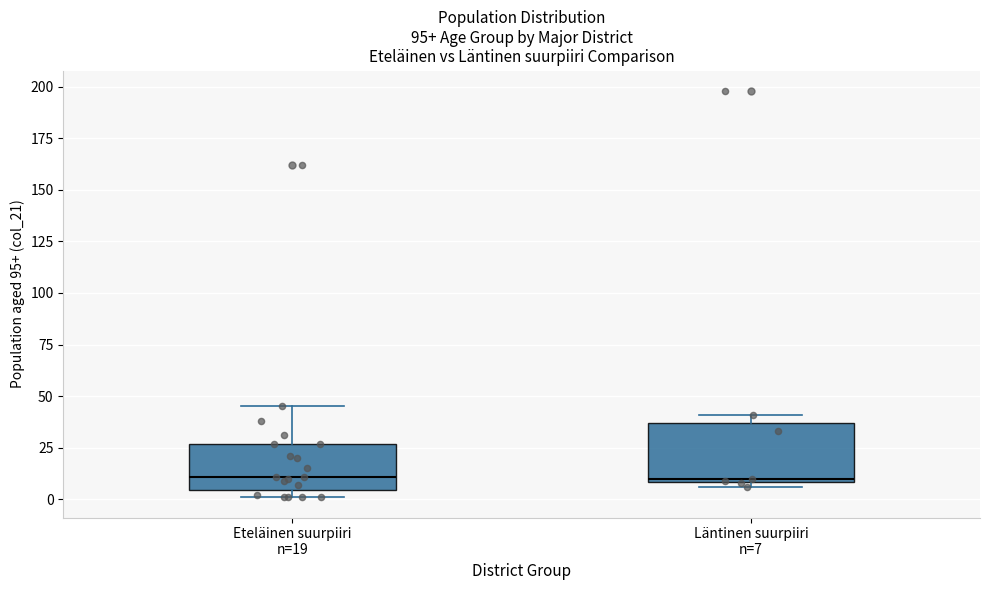

Which box is the tallest, from its lower edge to its upper edge?

Läntinen suurpiiri n=7